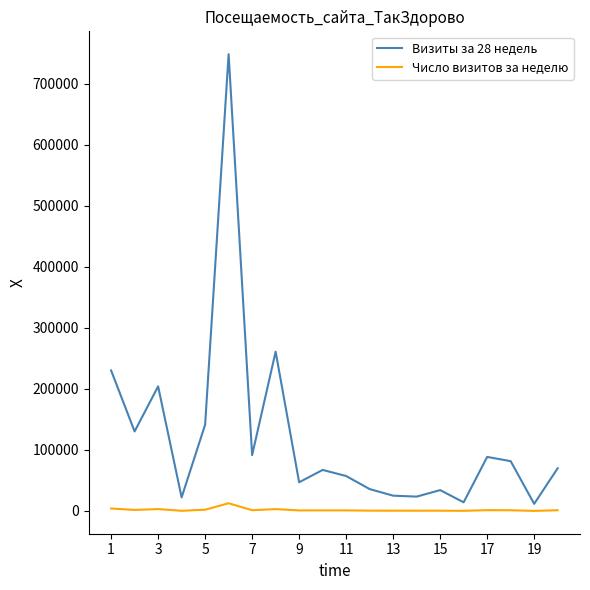

Which series has the widest spread of values?

Визиты за 28 недель